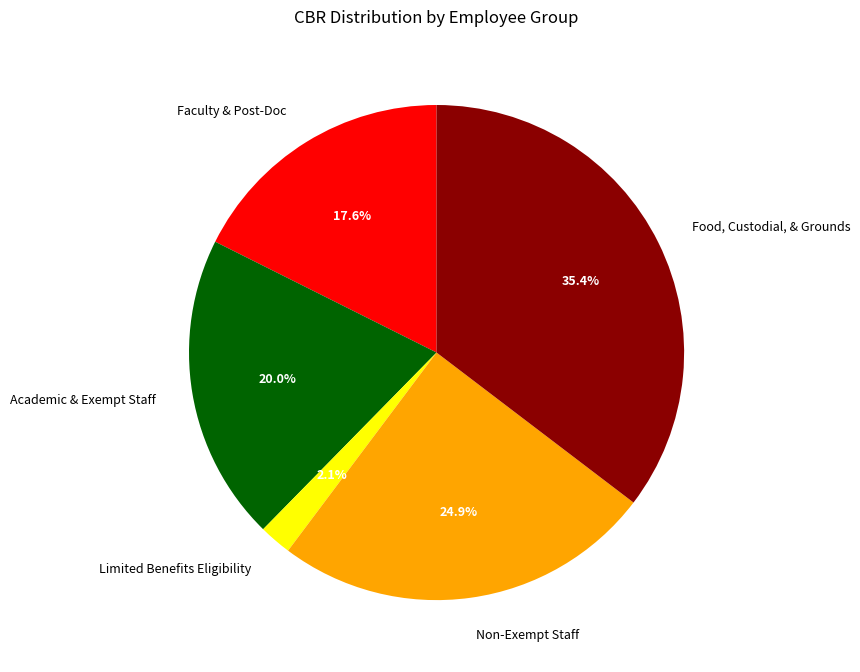

What is the largest slice in the pie chart?

Food, Custodial, & Grounds